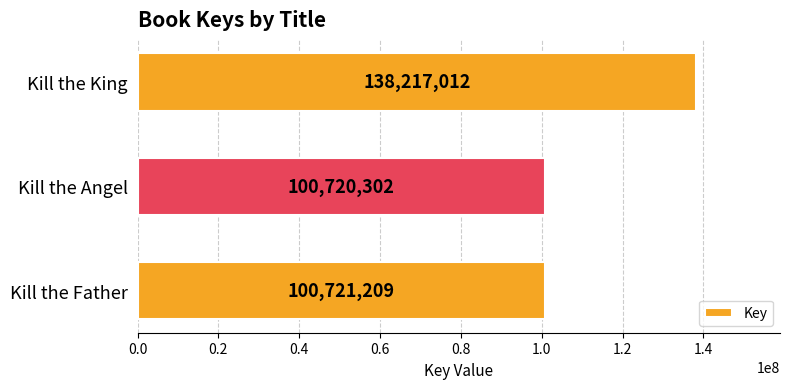

List the labels in order of value, smallest first.

Kill the Angel, Kill the Father, Kill the King